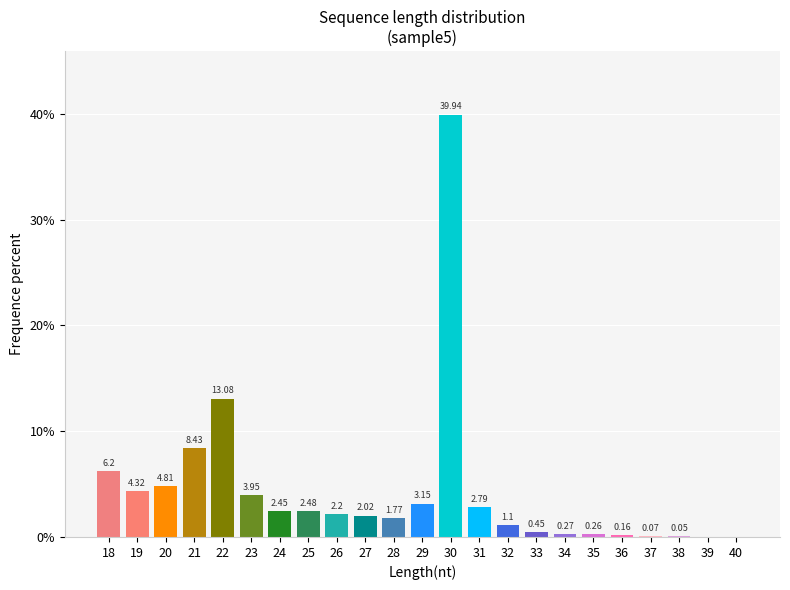

What is the sum of all values?

100.0